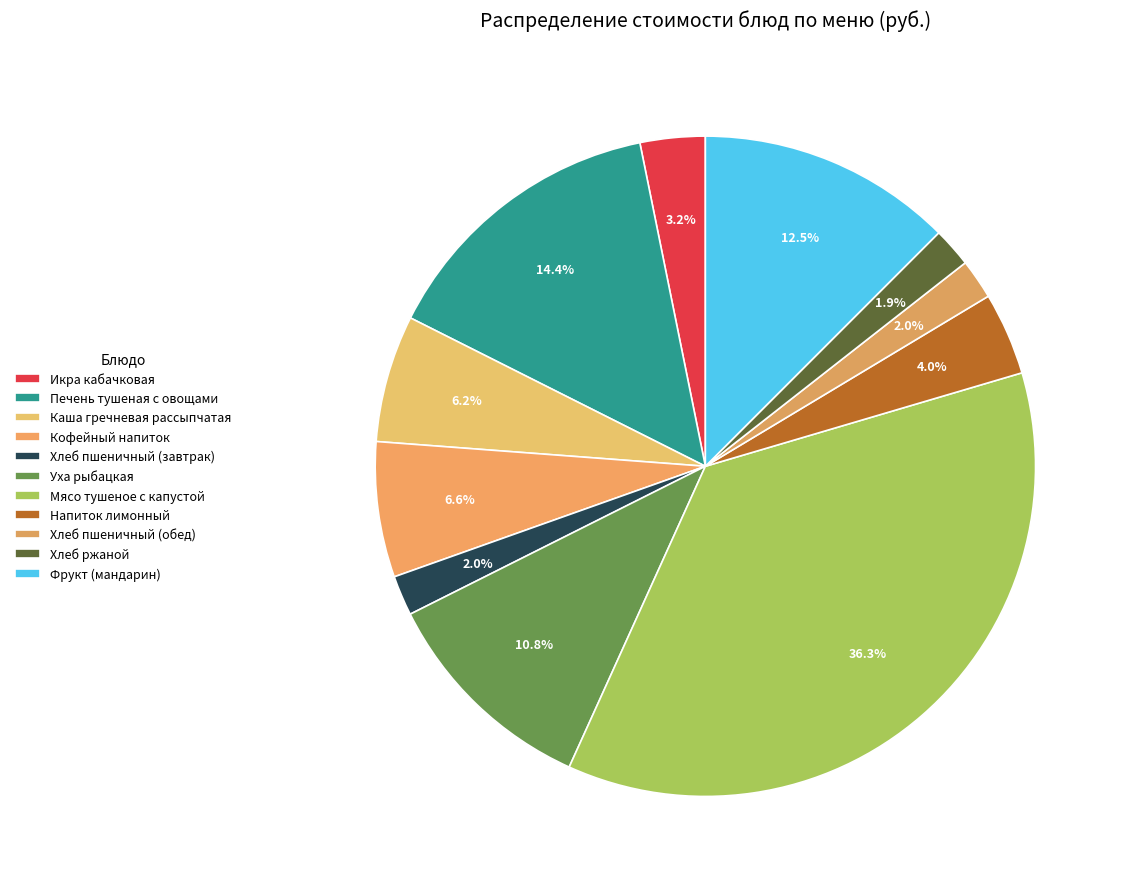

The Печень тушеная с овощами slice represents 24% of the pie. True or false?

False